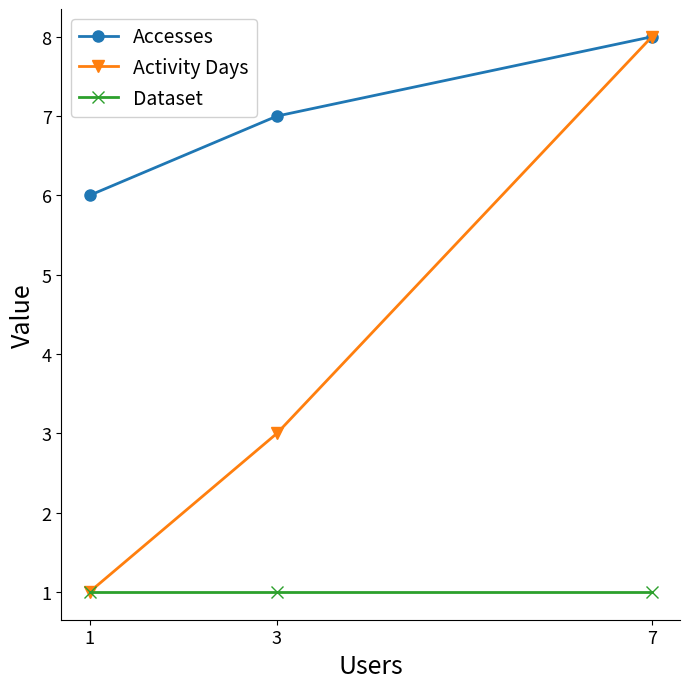

Rank the categories by Activity Days value from highest to lowest.

7, 3, 1